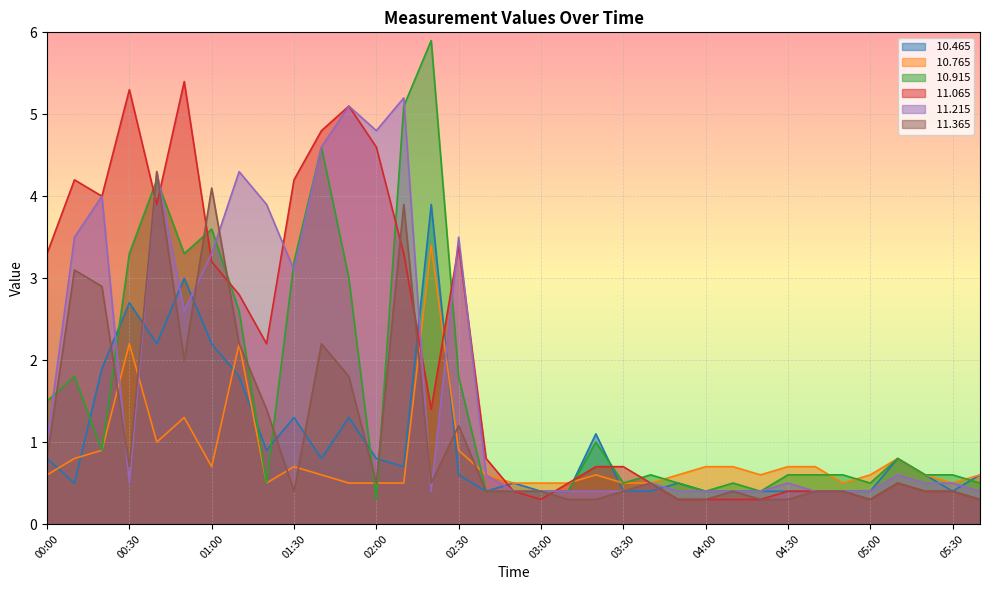

Does the chart have visible grid lines?

Yes